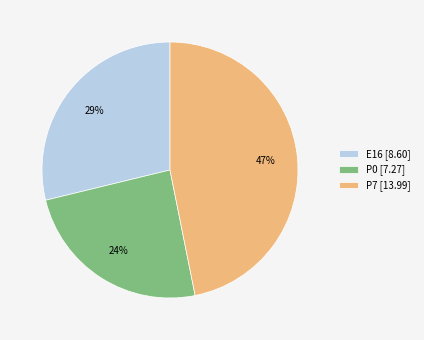

Does any single category account for the majority?

No